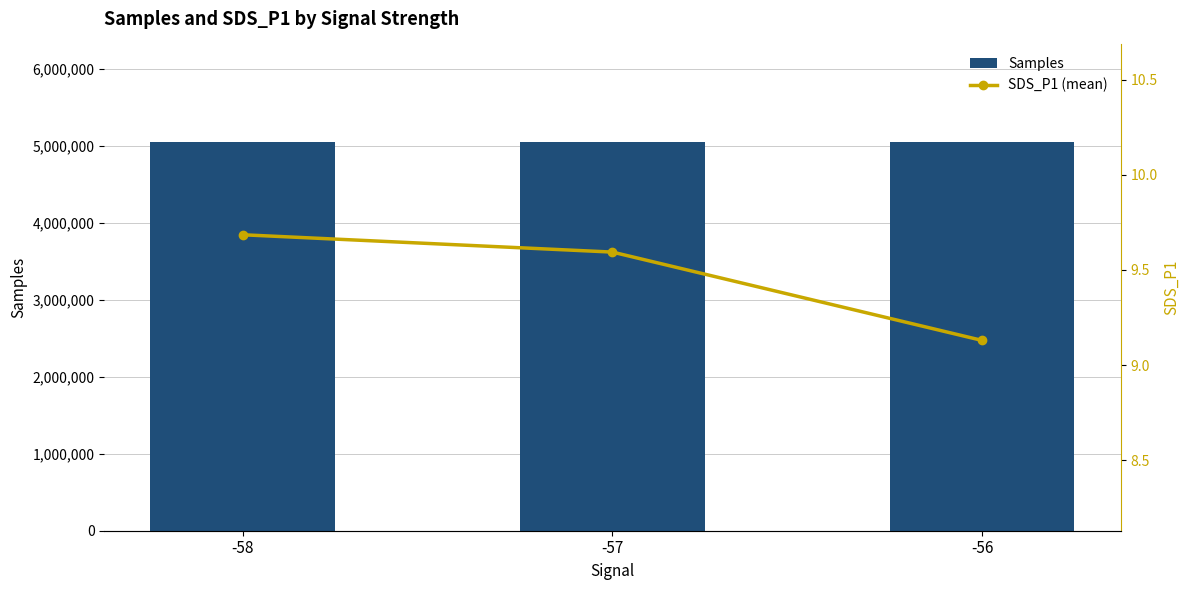

Reading left to right, extract all data points from this chart.

Samples: -58=5056101.2	-57=5057675.4	-56=5057516.0
SDS_P1 (mean): -58=9.7	-57=9.6	-56=9.1